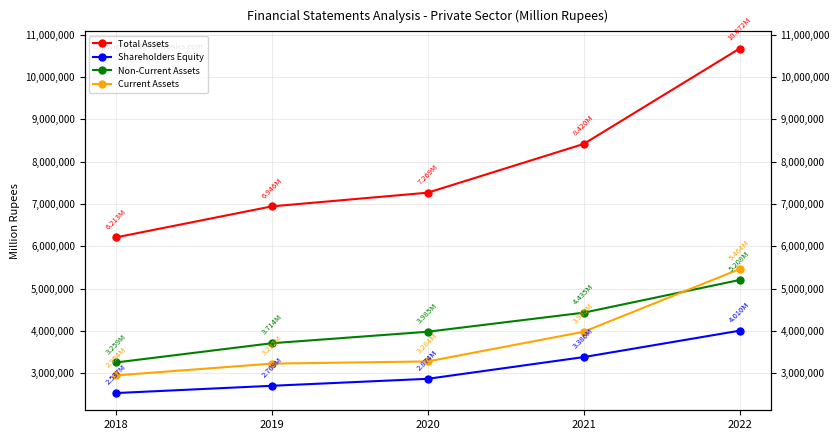

True or false: Current Assets and Non-Current Assets cross at least once.

True